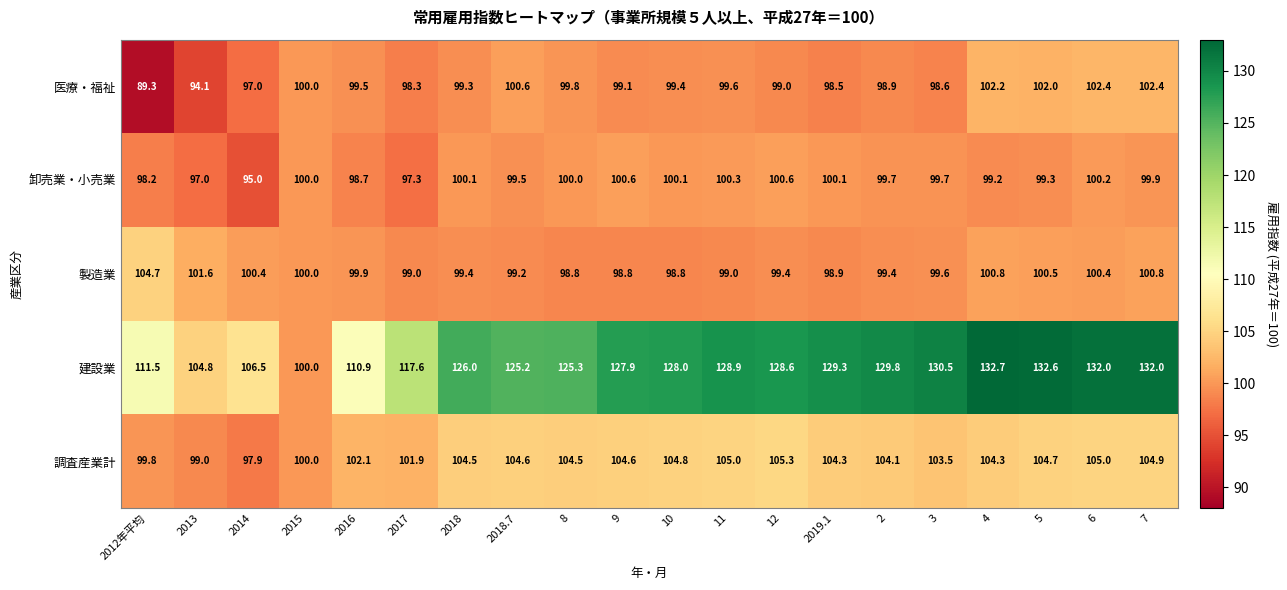

At 3, list the series in order from smallest to largest.

医療・福祉, 製造業, 卸売業・小売業, 調査産業計, 建設業